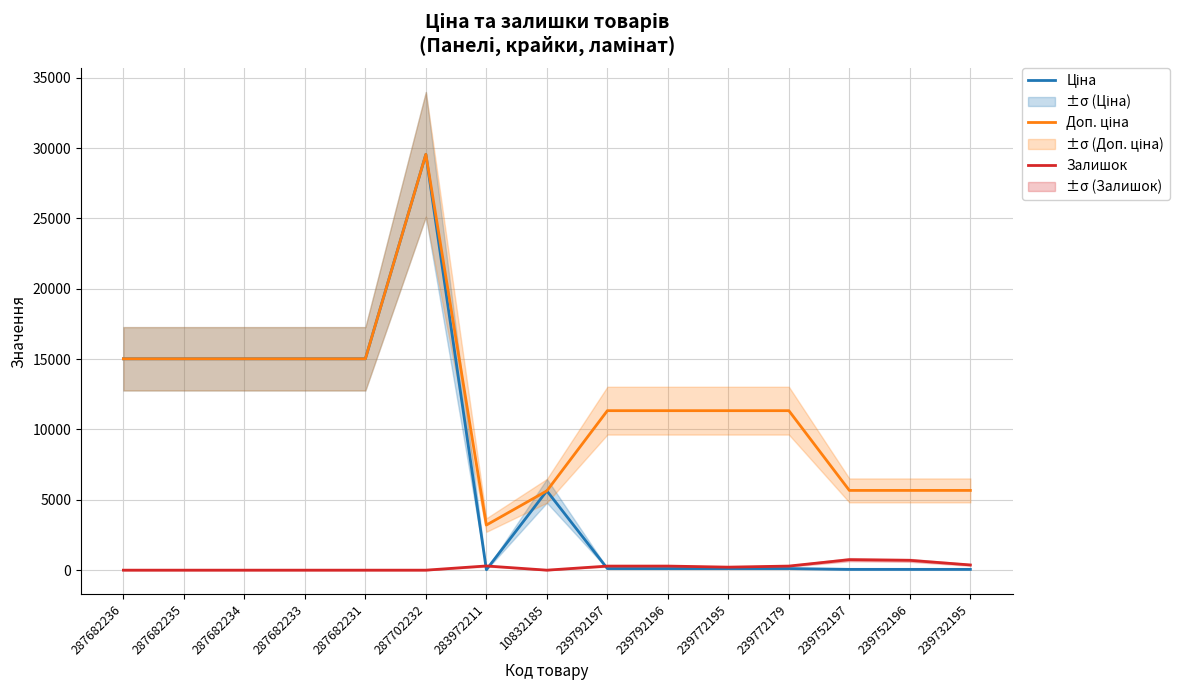

True or false: Ціна has a value of 8552.5 at 287682234.

False